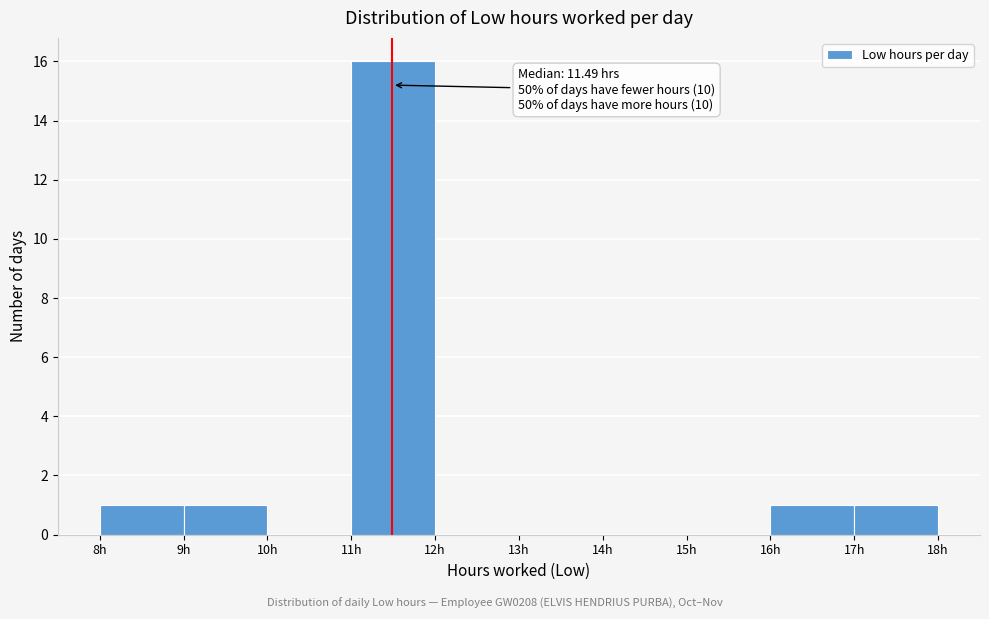

Over which range of the x-axis is the bar tallest?

11 to 12